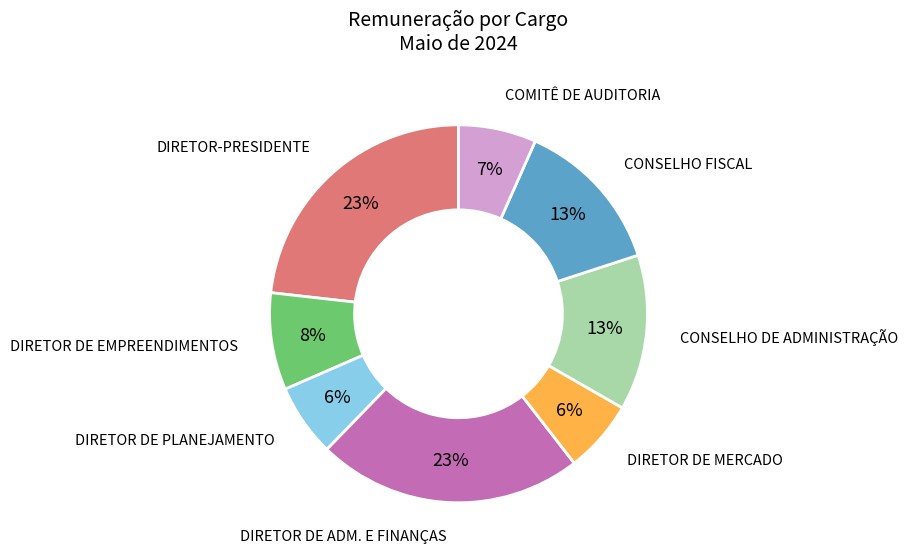

The CONSELHO FISCAL slice represents 21% of the pie. True or false?

False